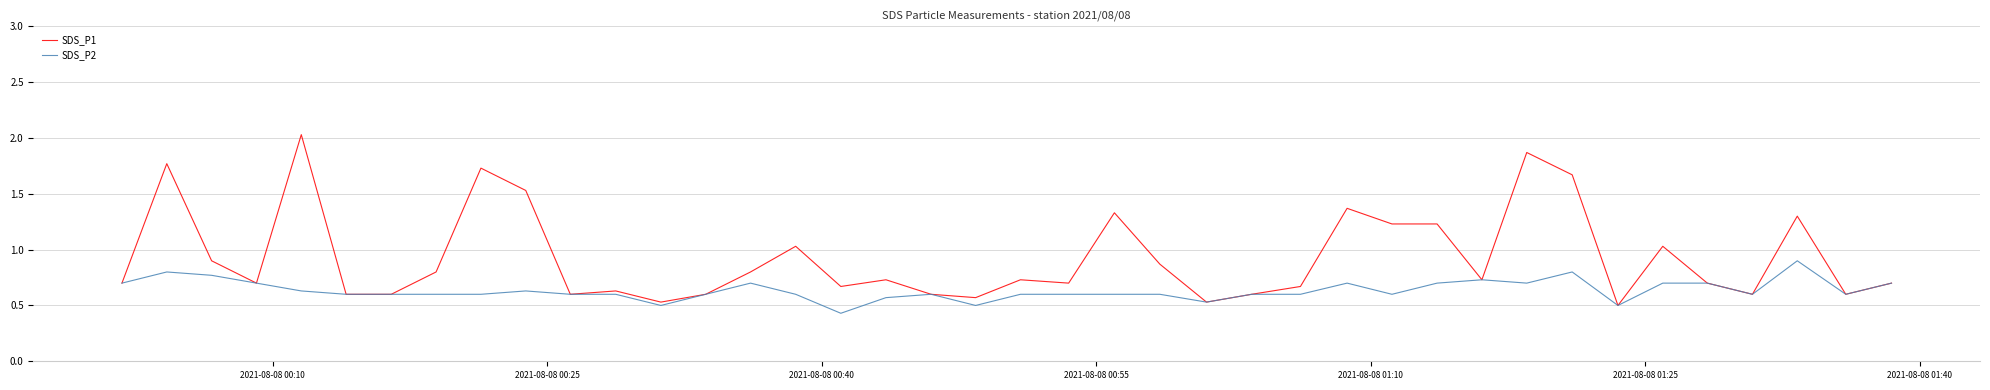

How many SDS_P2 values are between 0 and 1?

40